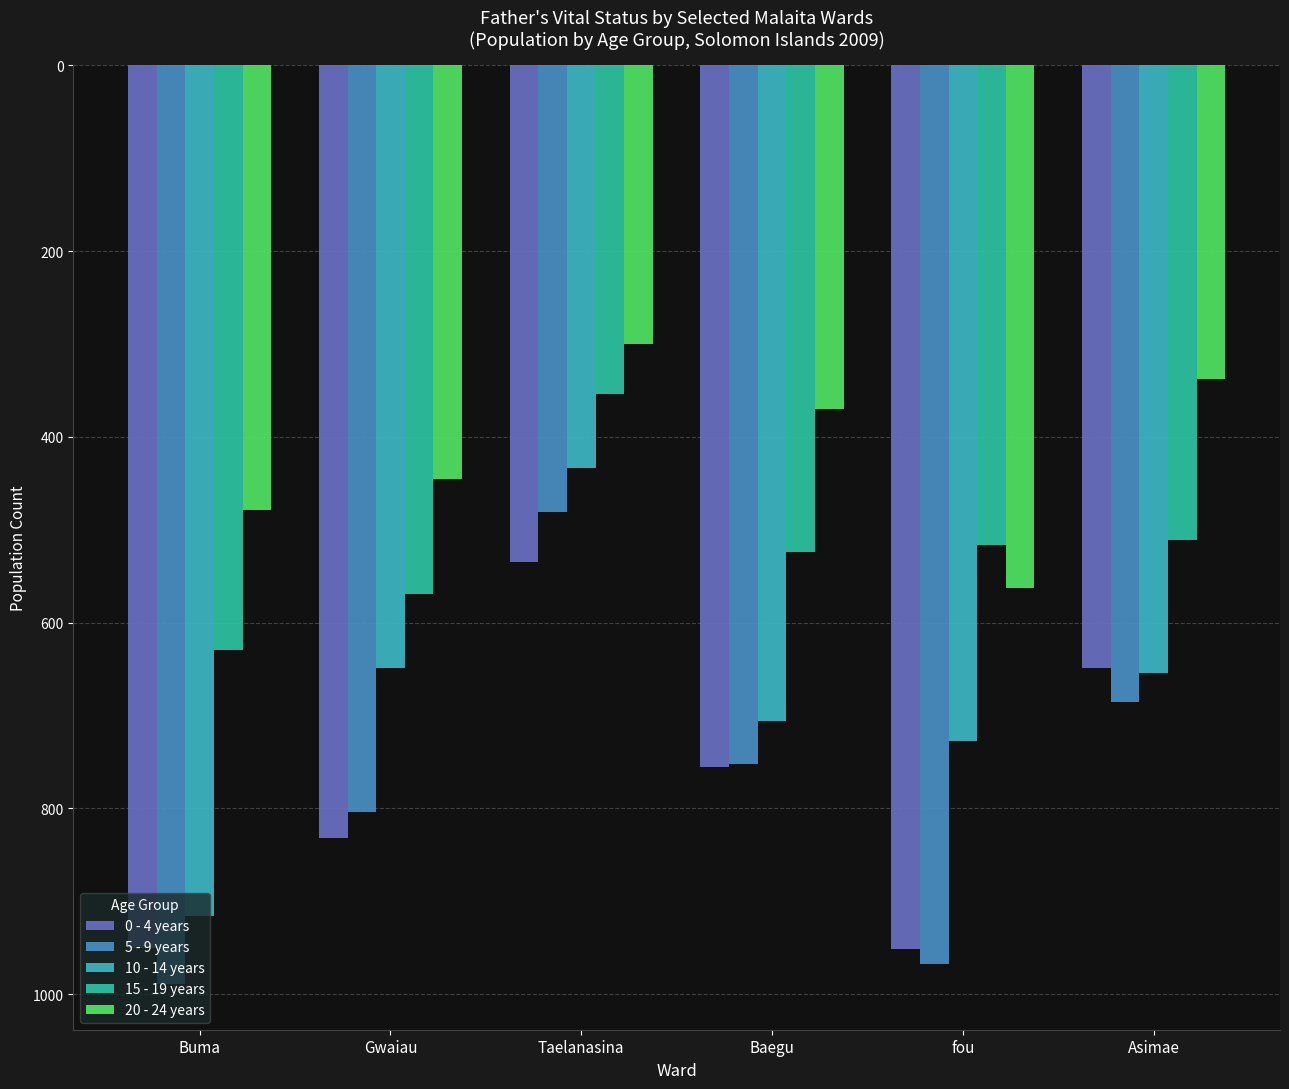

How many data points does each series have?

6